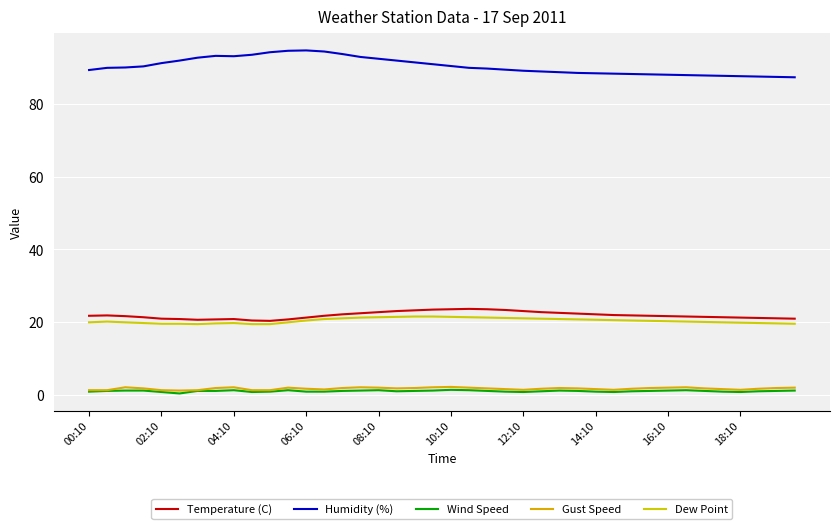

How many lines are shown in the chart?

5